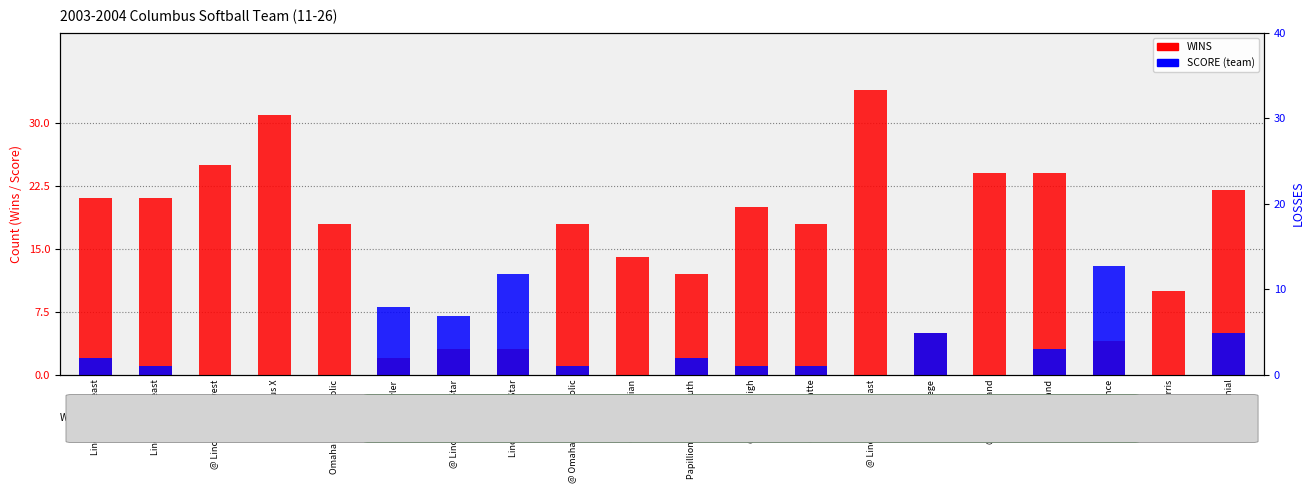

Which category has the highest value in the WINS (opponent wins) series?

@ Lincoln Southeast